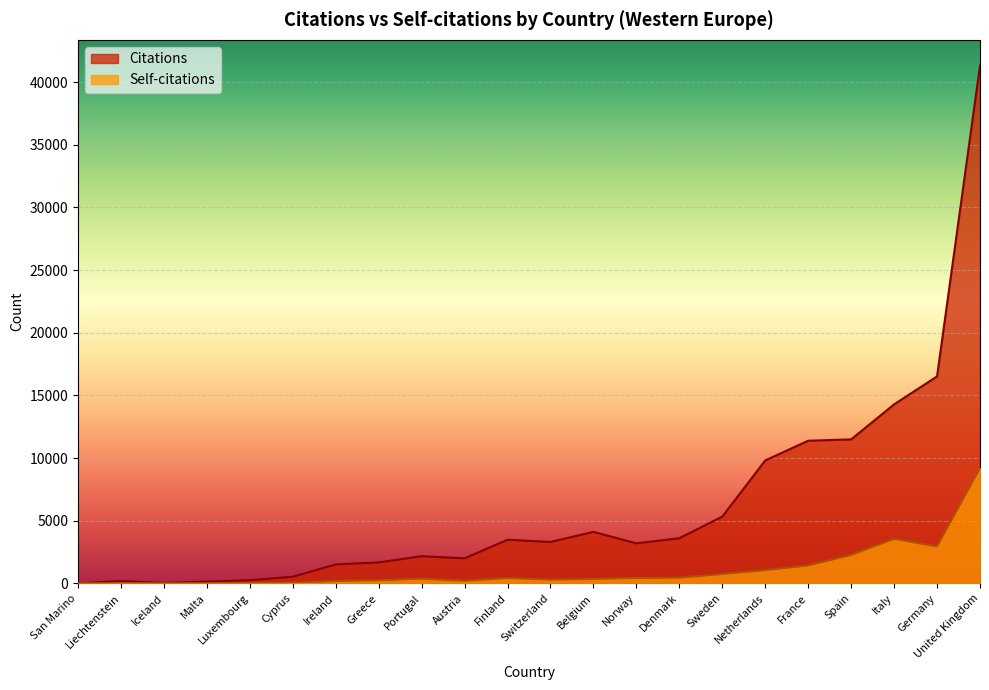

Which series has the largest range (max minus min)?

Citations